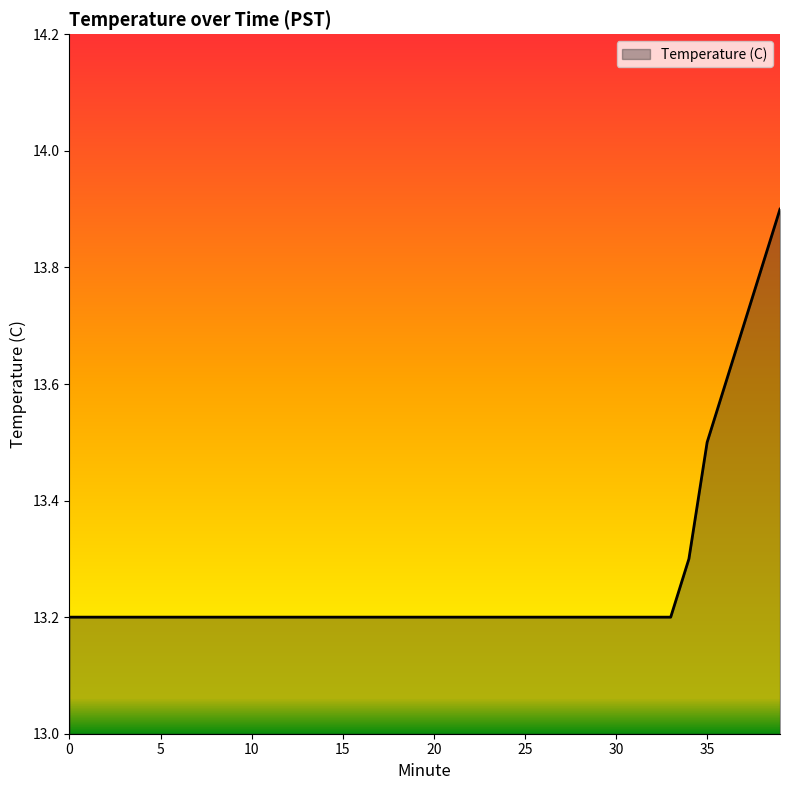

What is the sum of all values?

530.6